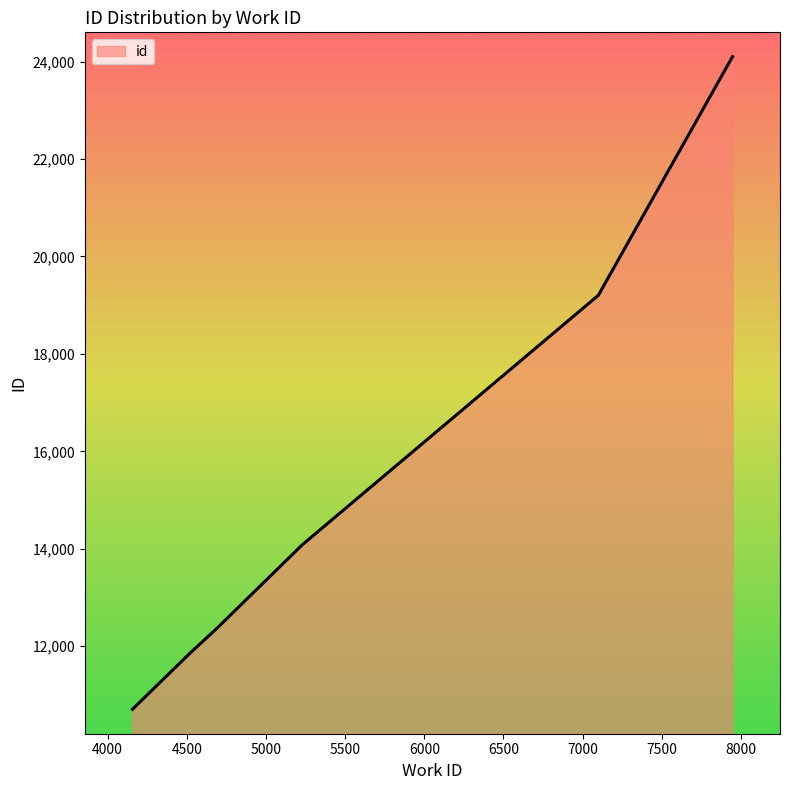

What is the minimum value shown in the chart?

10705.0